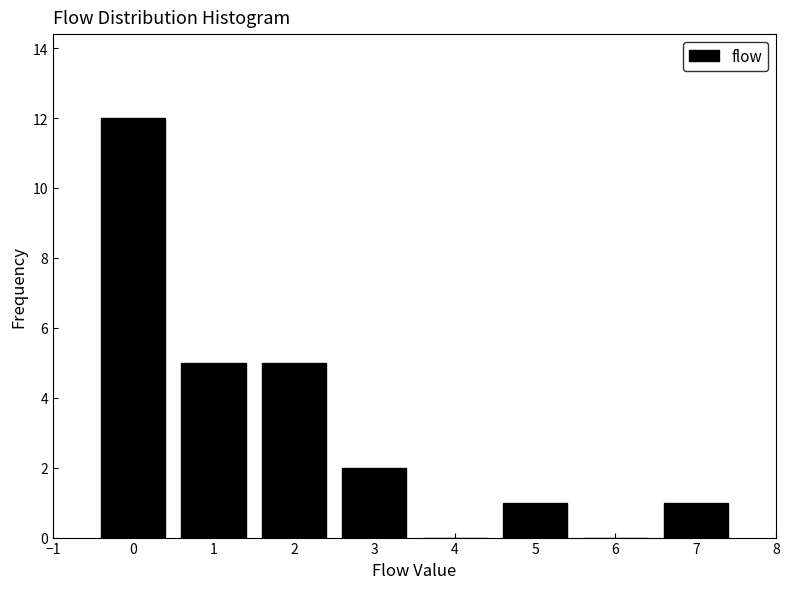

What is the height of the bar covering 1.5 to 2.5 on the x-axis? The values are not printed on the chart, so give them approximately, as read against the axis.

5